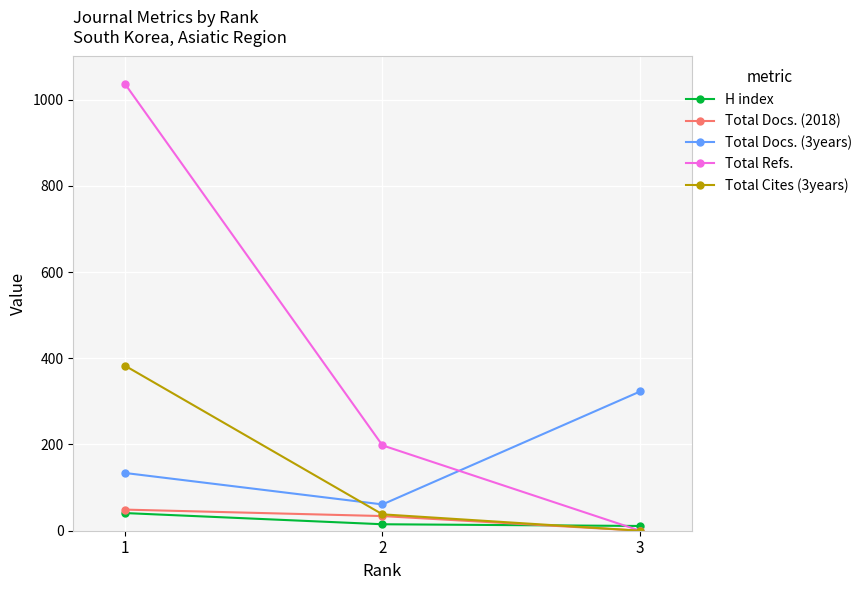

Which series has the widest spread of values?

Total Refs.